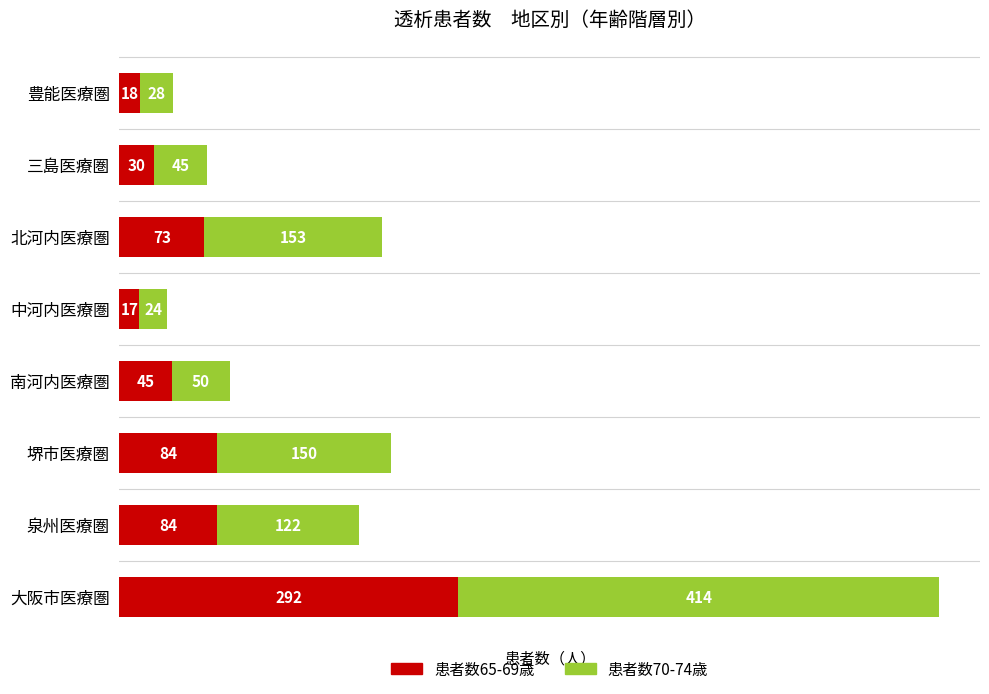

How many categories are shown in the chart?

8